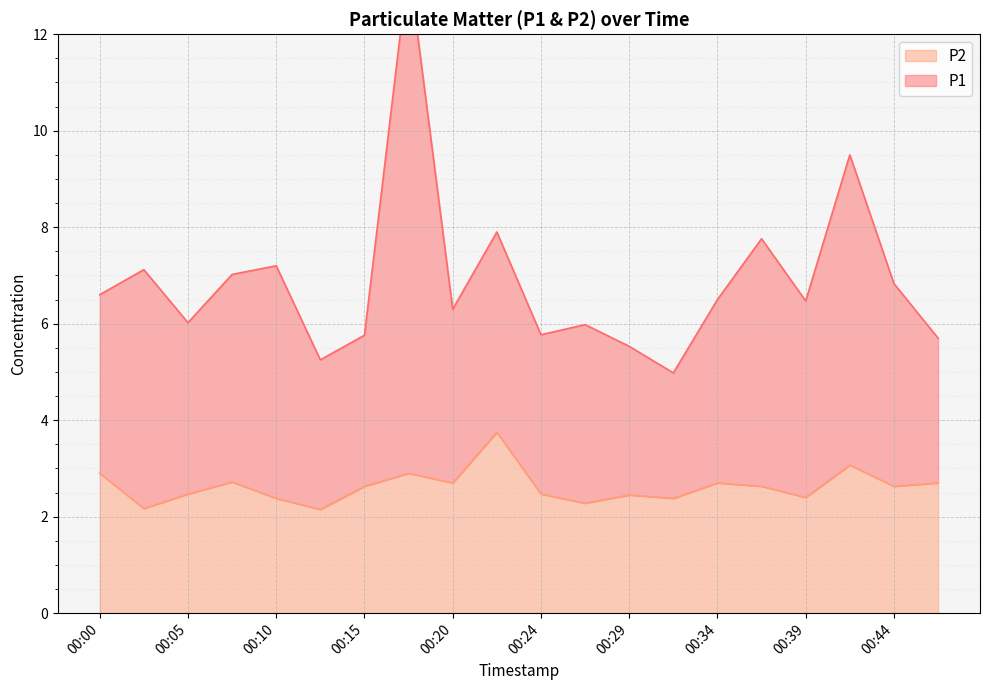

Where is the first local maximum for P1?

00:02